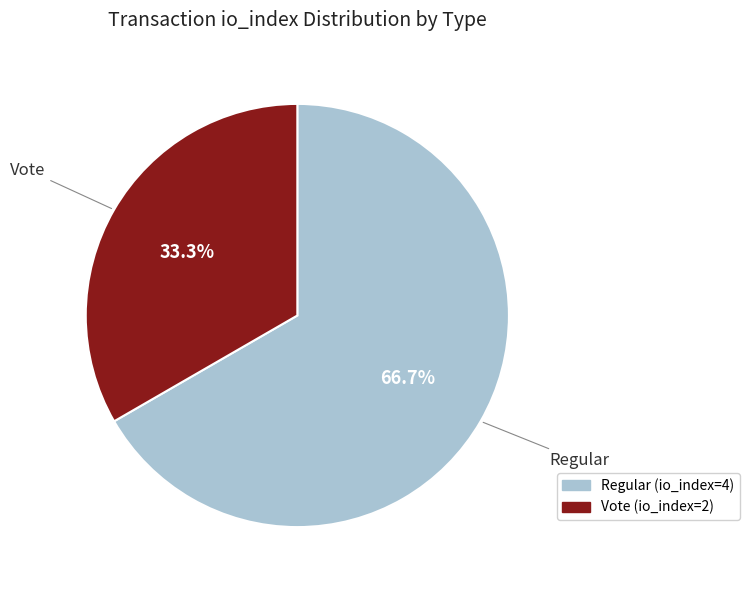

Approximately how many times larger is the value at Regular (io_index=4) compared to Vote (io_index=2)?

2.0